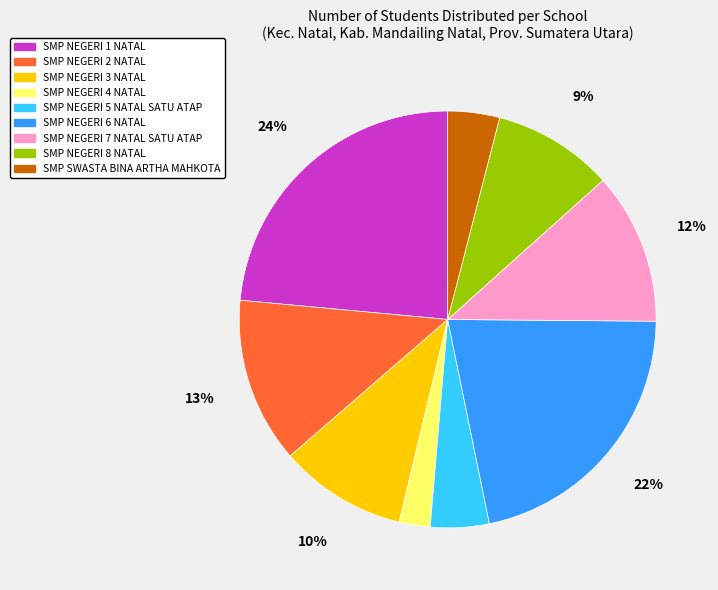

True or false: SMP NEGERI 1 NATAL accounts for 38% of the total.

False